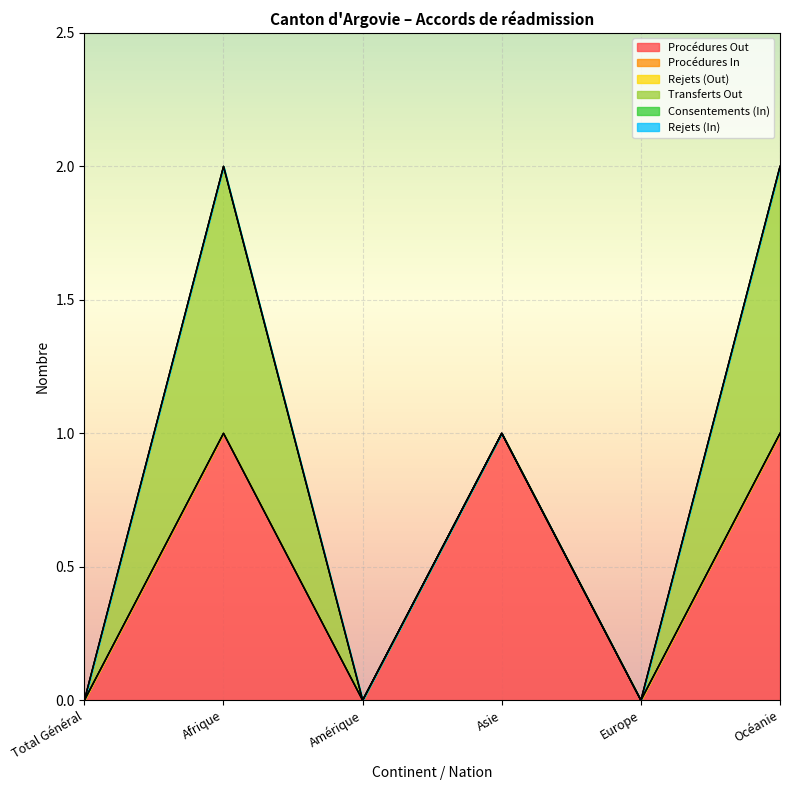

Rank the series at Europe from lowest to highest value.

Procédures Out, Procédures In, Rejets (Out), Transferts Out, Consentements (In), Rejets (In)